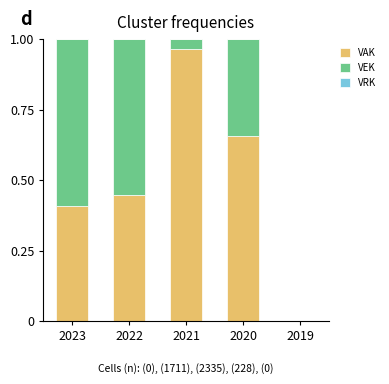

What is the sum of the VAK values at 2023 and 2021?

1.4